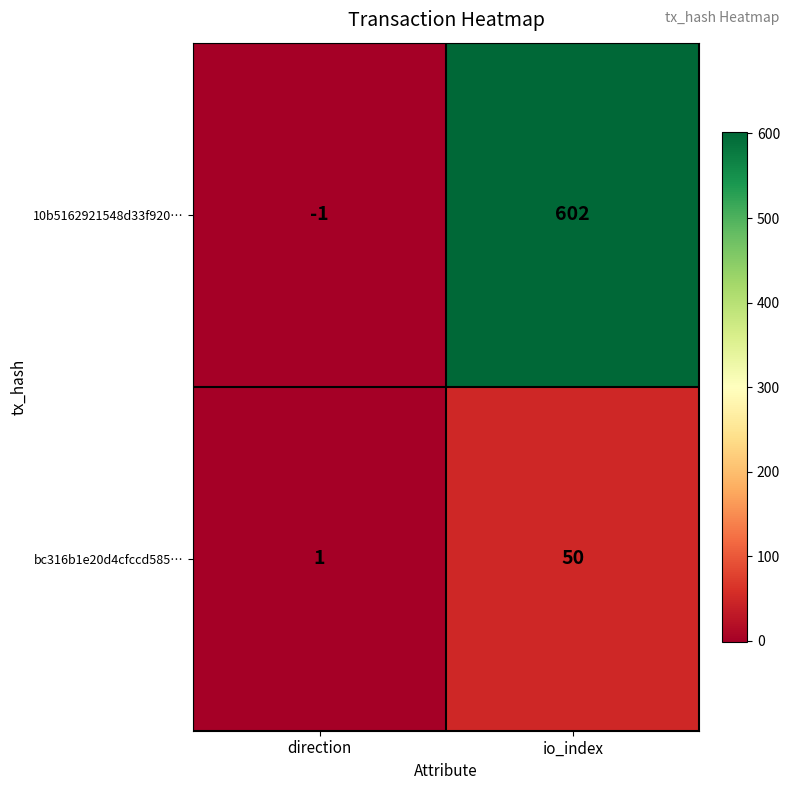

What is the difference between the maximum and minimum values in the bc316b1e20d4cfccd585… series?

49